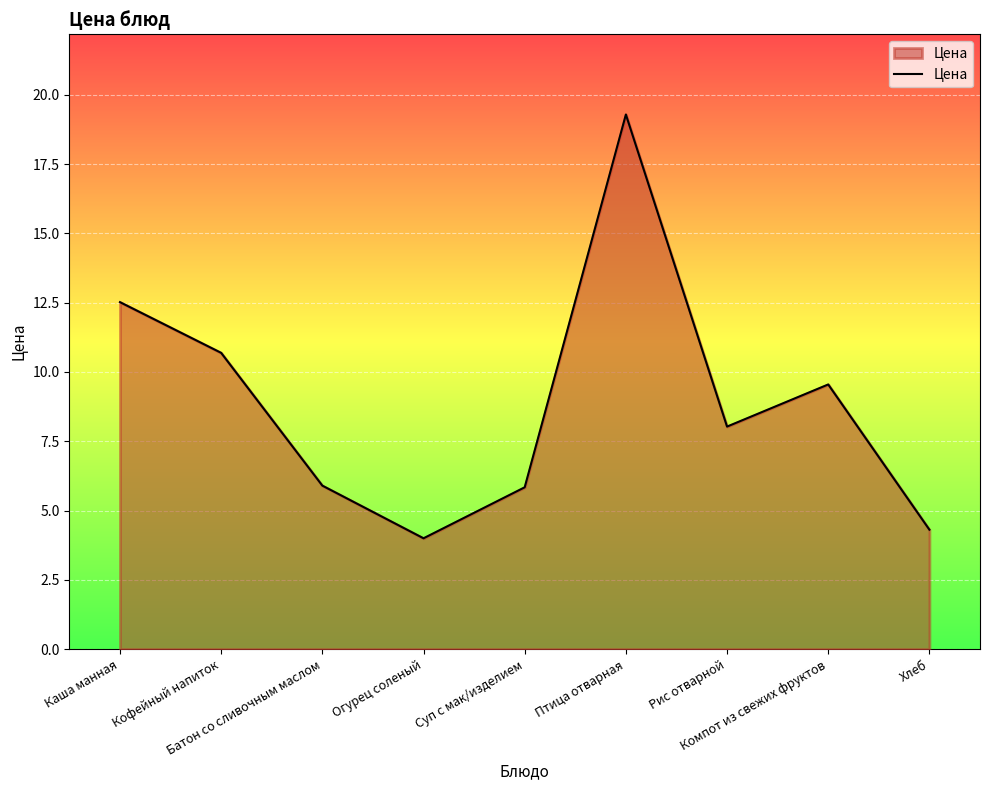

At which label does the data first exceed 8?

Каша манная